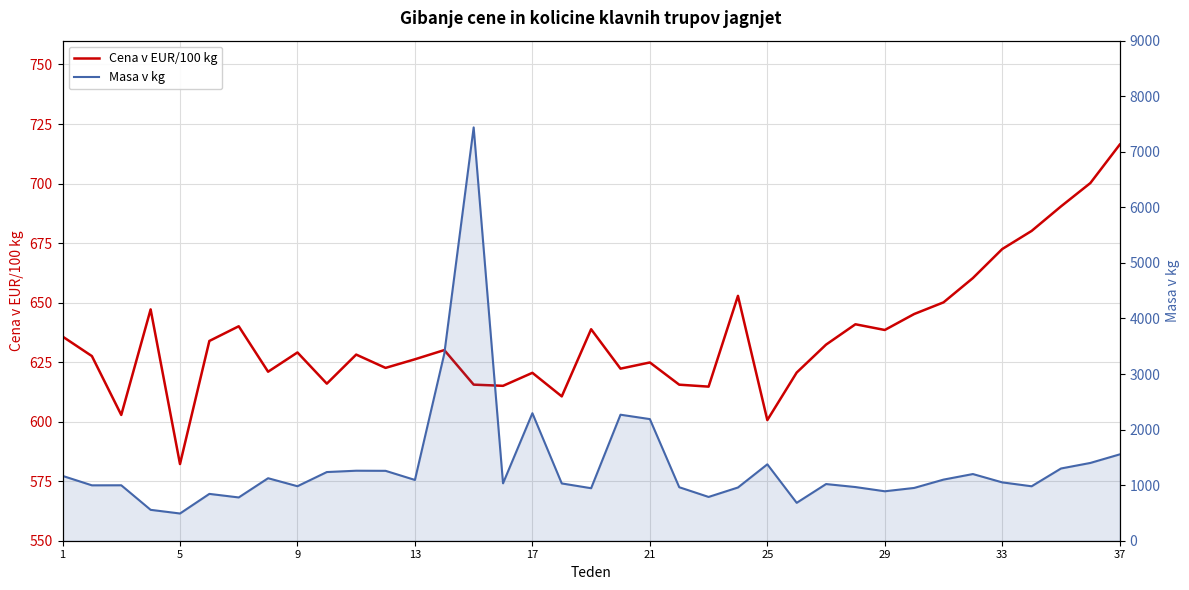

After their last crossing, which series has the higher values: Masa v kg or Cena v EUR/100 kg?

Masa v kg